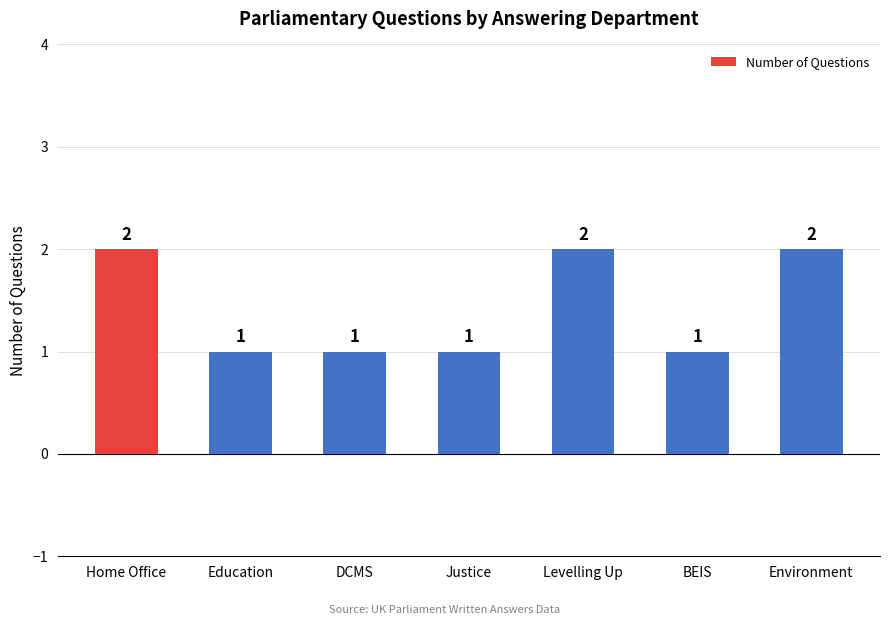

The value at DCMS is 1. True or false?

True